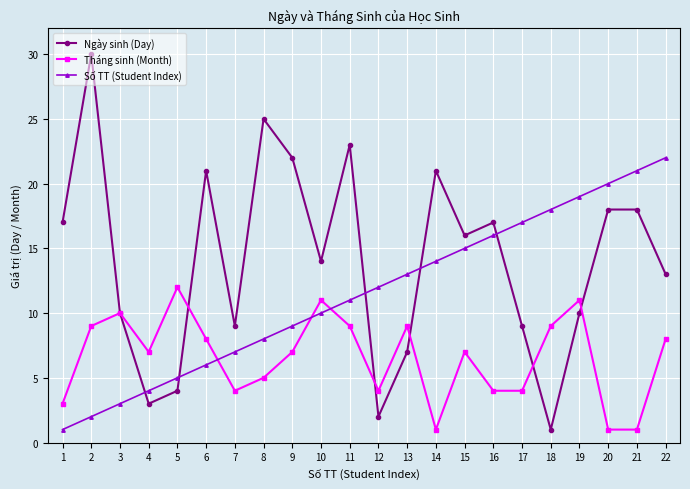

Rank the series by their average value, from lowest to highest.

Tháng sinh (Month), Số TT (Student Index), Ngày sinh (Day)